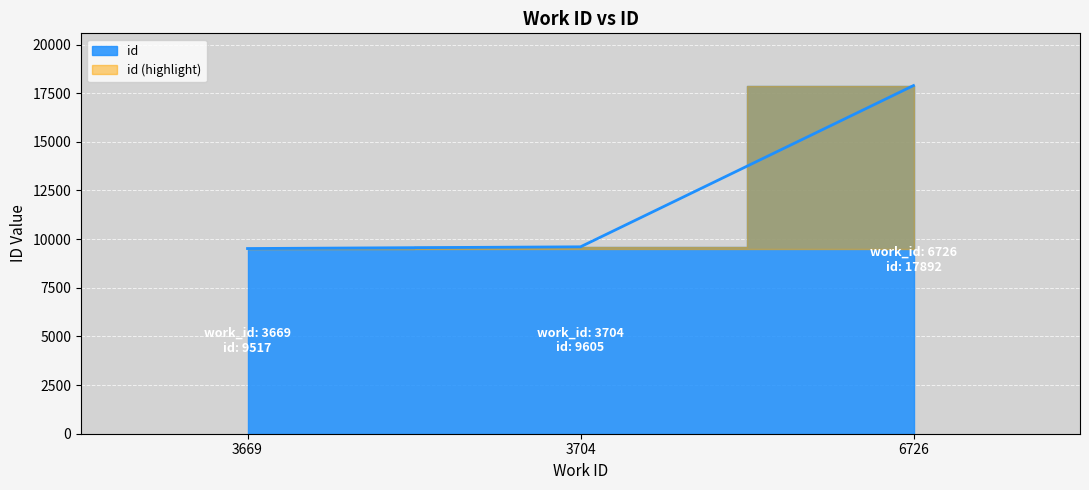

What is the change in value from 3704 to 6726?

+8287